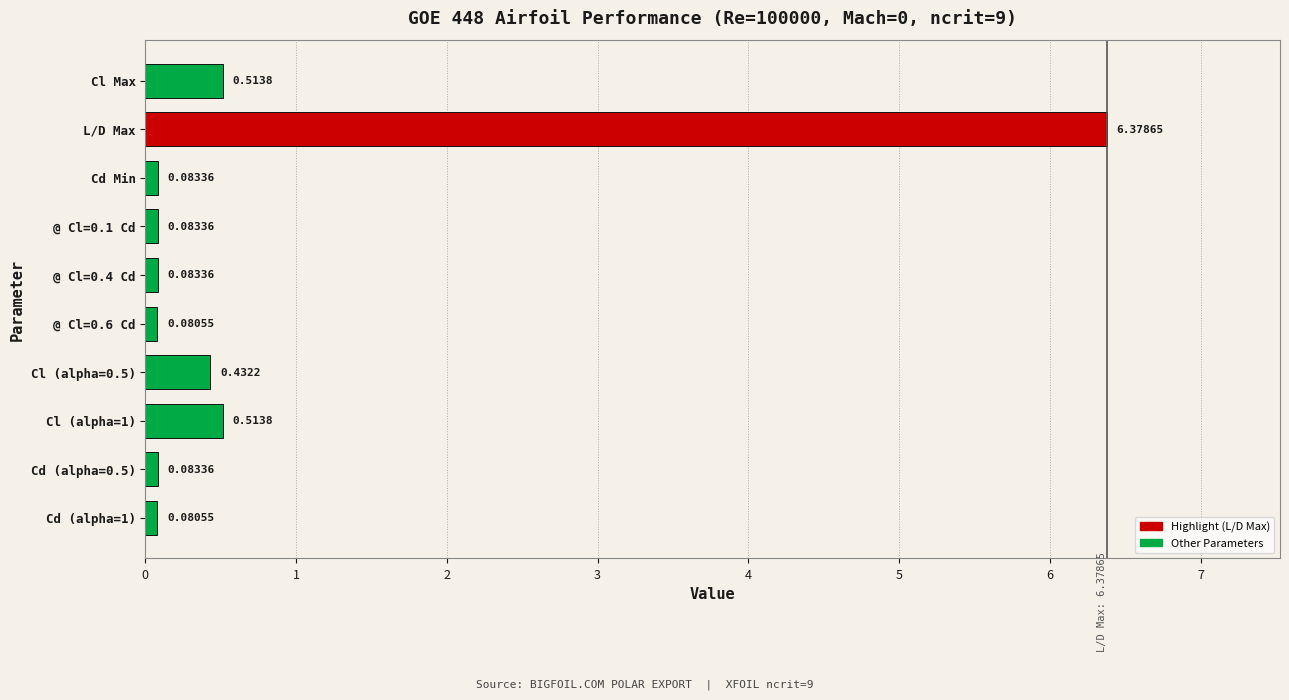

How many categories are shown in the chart?

10